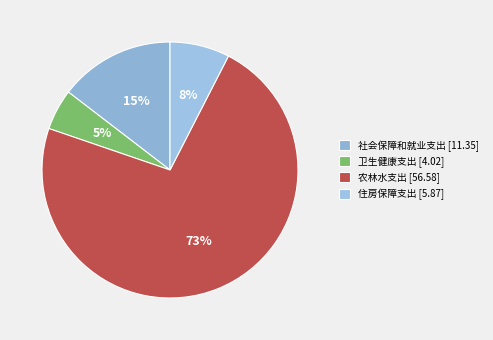

Does 住房保障支出 represent more than half of the total?

No